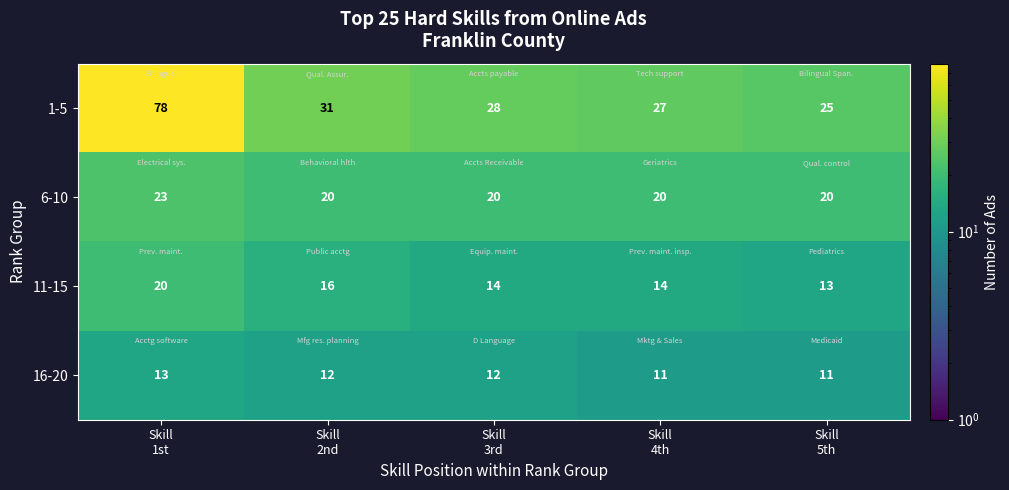

List the series in order of their peak value, highest first.

1-5, 6-10, 11-15, 16-20